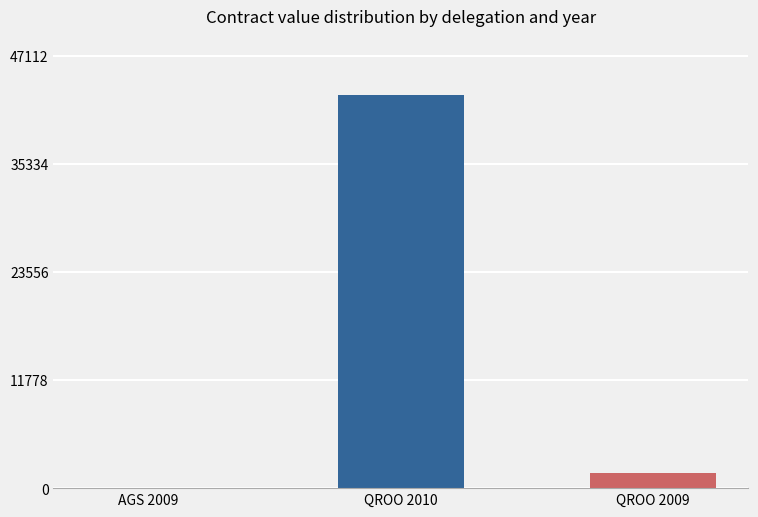

At which label is the value closest to 21429?

QROO 2009